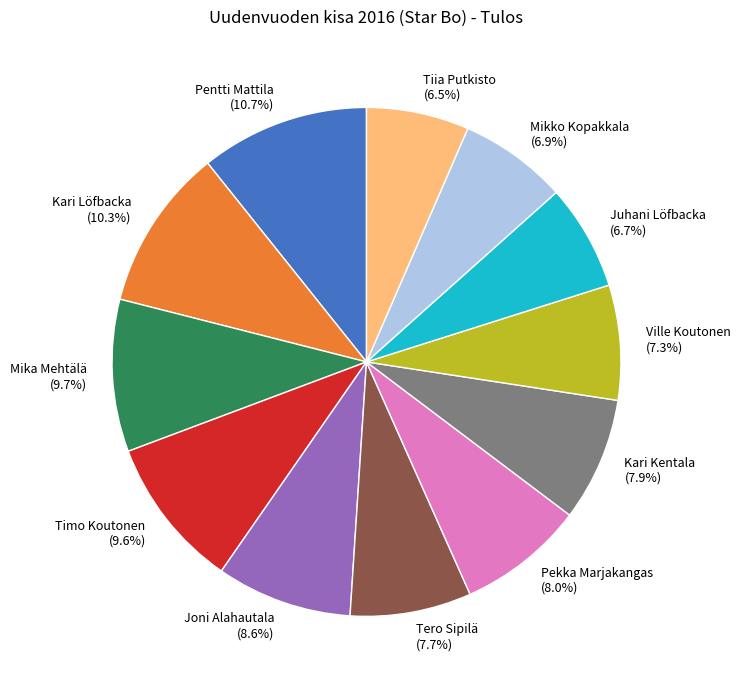

Is there a majority slice in this chart?

No